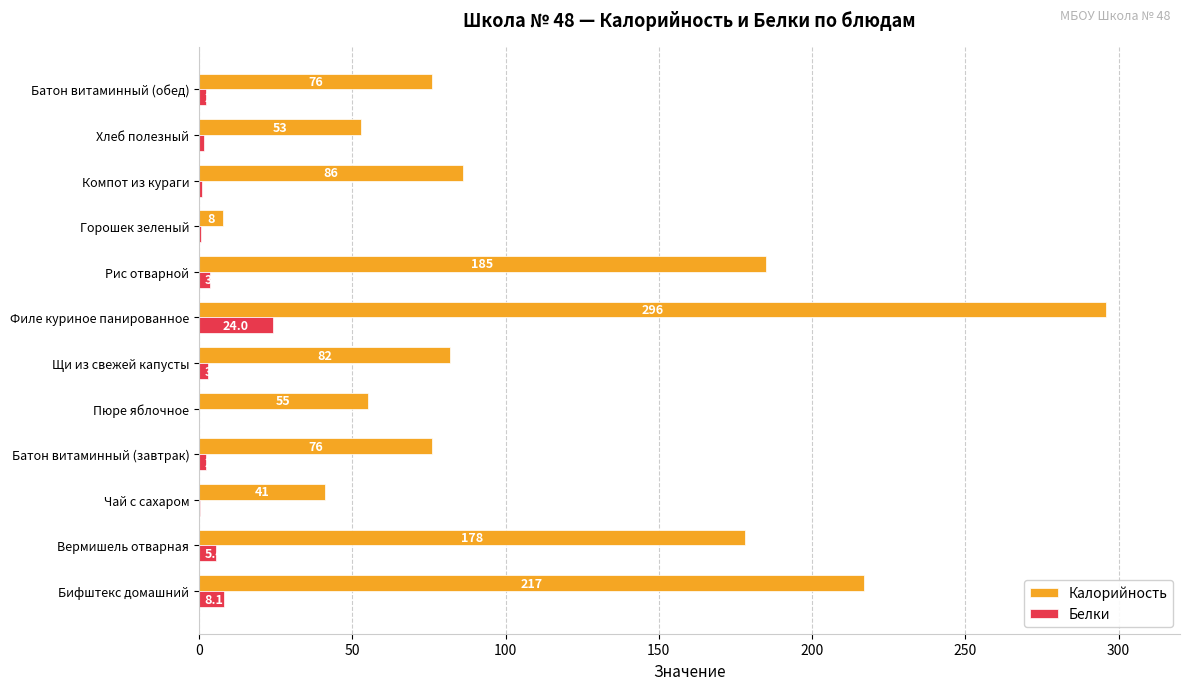

Which series has the largest total across all categories?

Калорийность